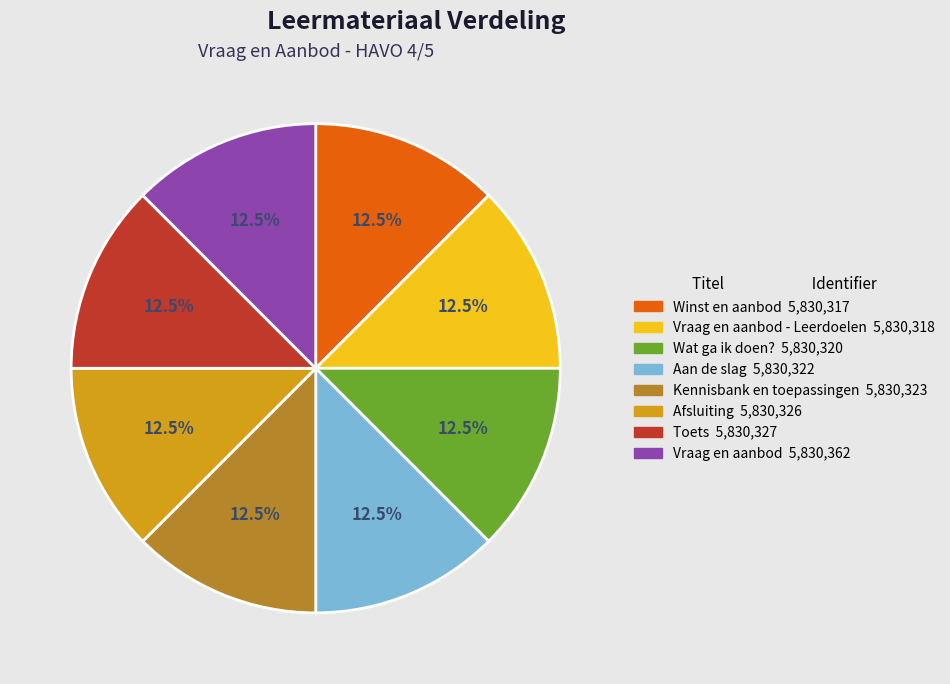

Is there a majority slice in this chart?

No